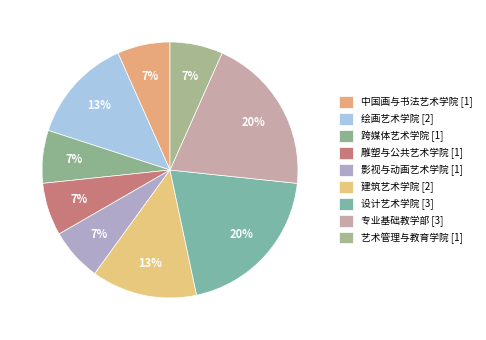

How much of the chart is everything except 跨媒体艺术学院?

93.3%